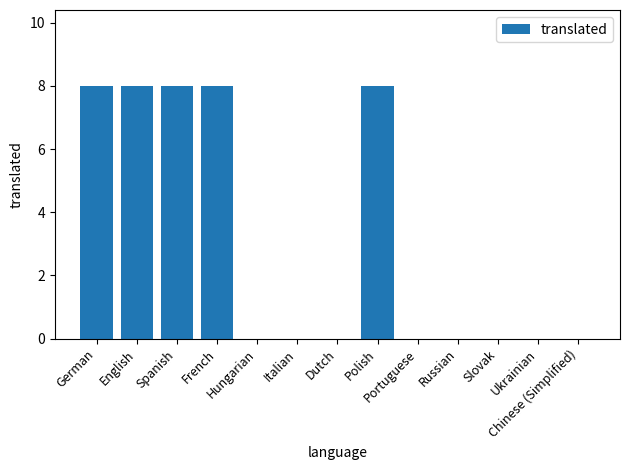

What is the maximum value shown in the chart?

8